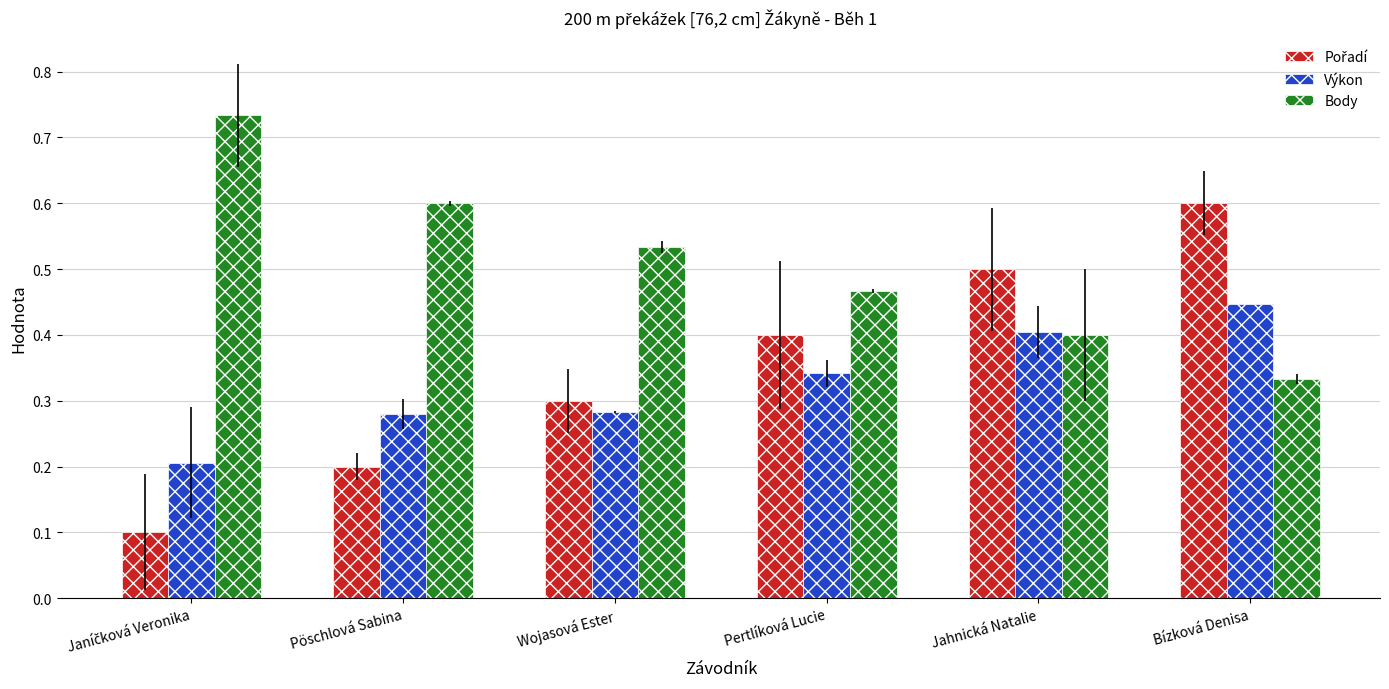

Which label corresponds to the largest value in the chart?

Janíčková Veronika